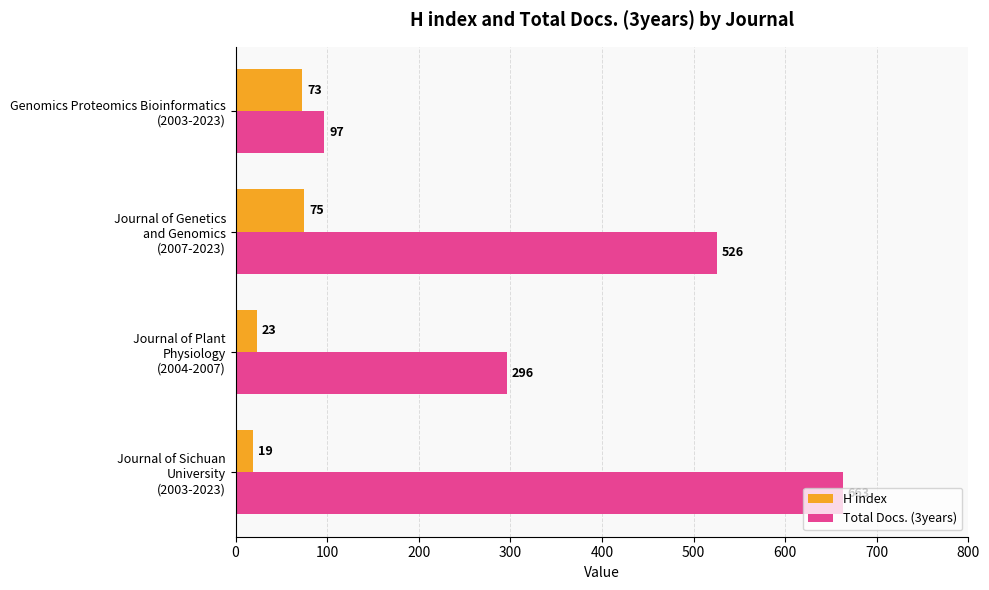

At how many categories does at least one series exceed 119?

3